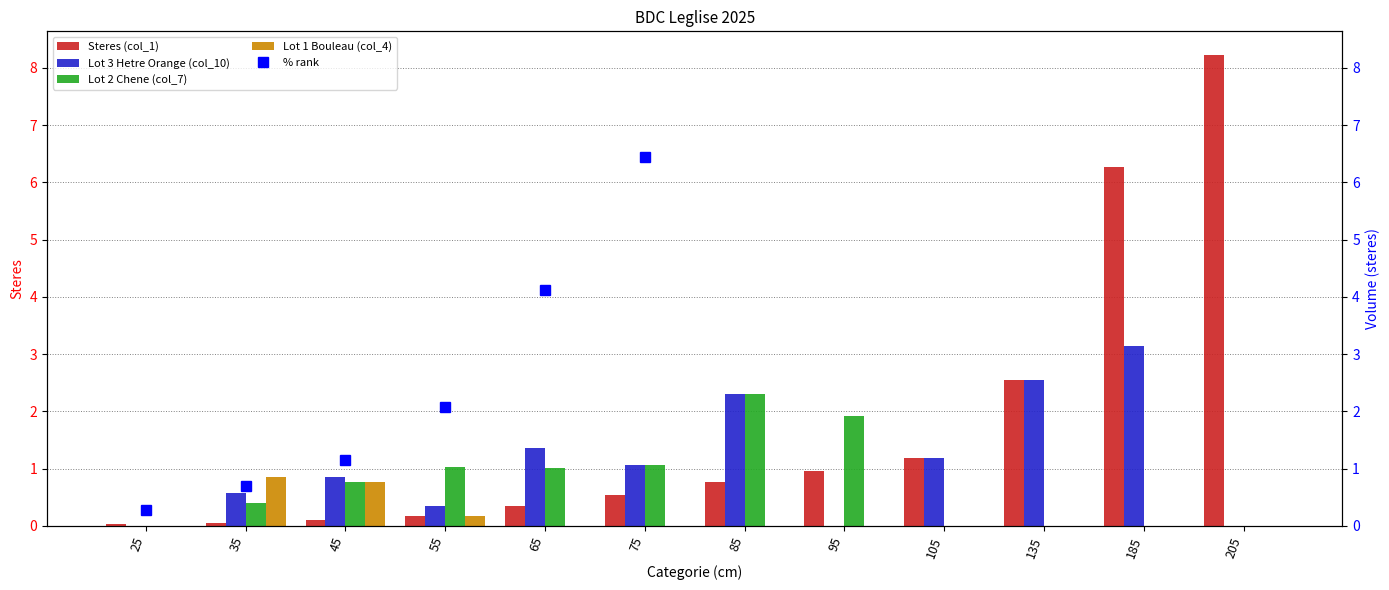

How many groups of bars are there?

12